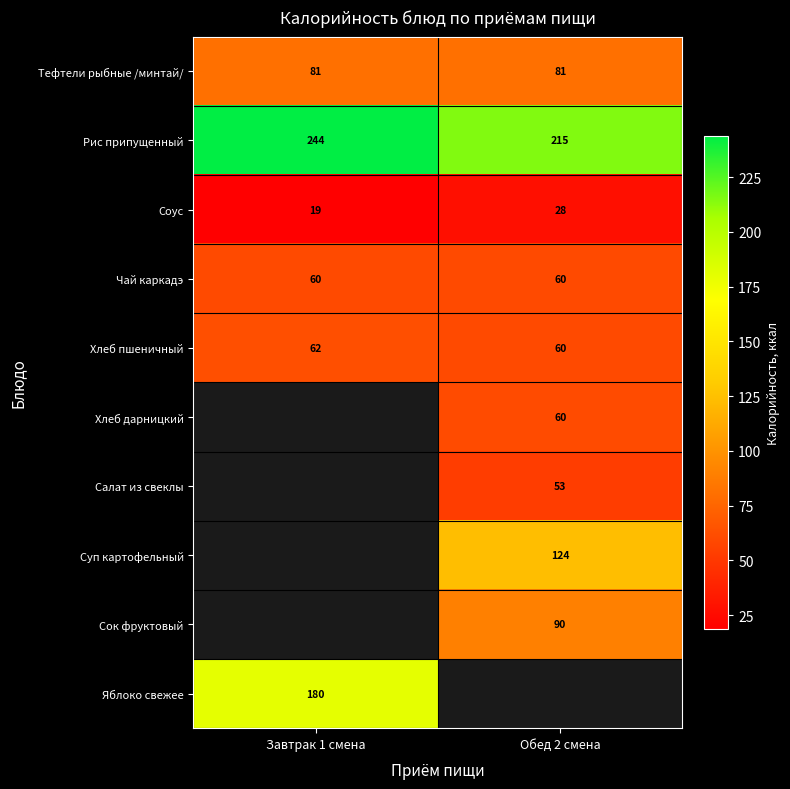

What is the difference between the highest and lowest values at Обед 2 смена?

187.0